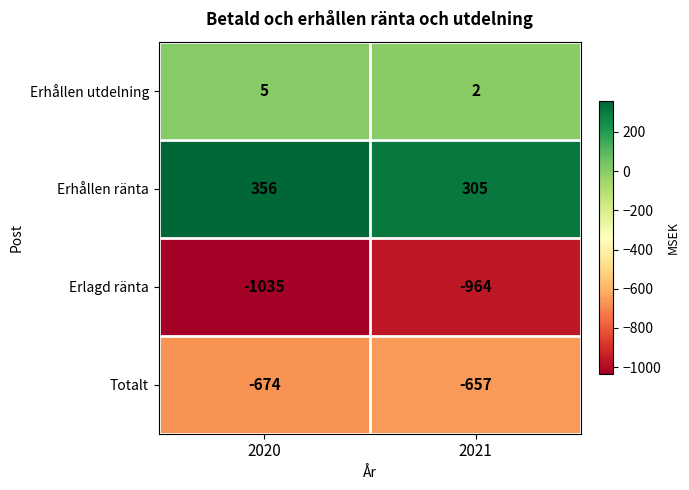

What is the spread (max minus min) of values at 2021?

1269